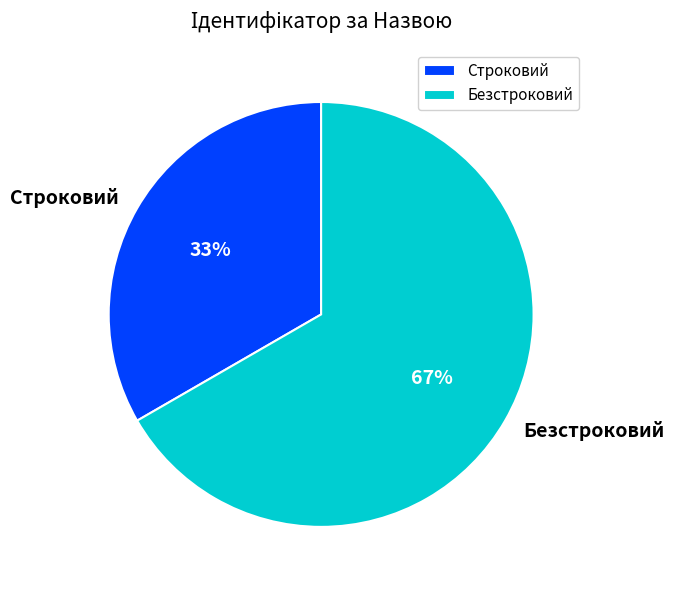

To the nearest percent, what is the combined percentage of Безстроковий and Строковий?

100%